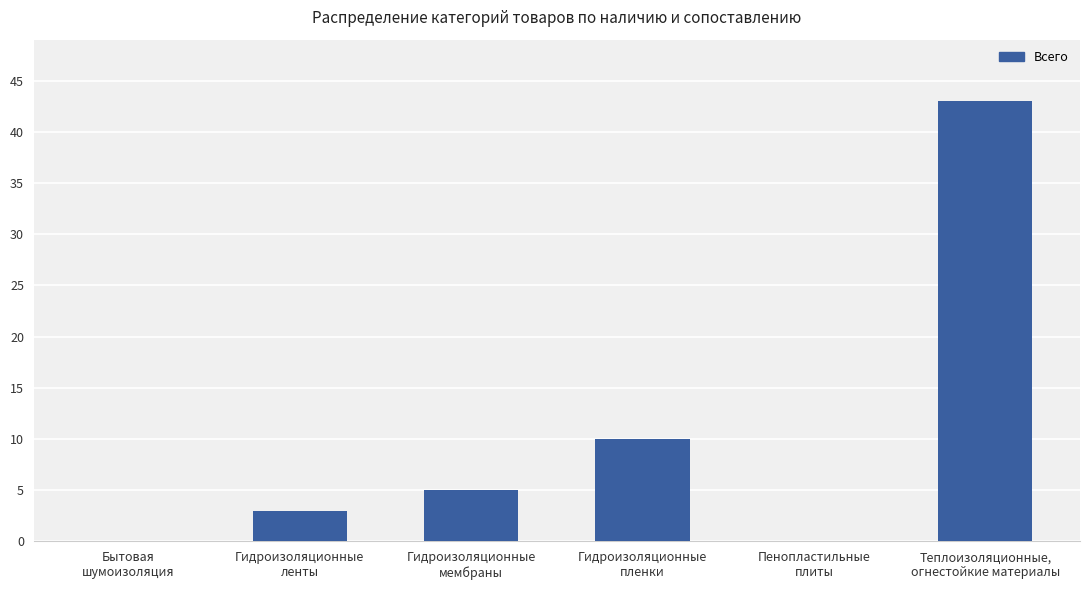

What is the average value?

10